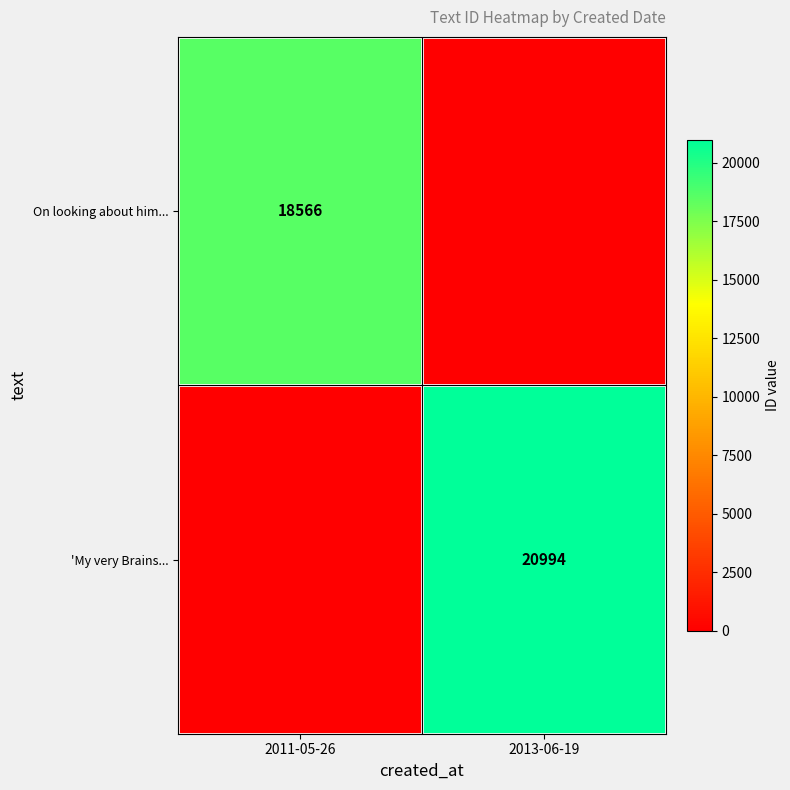

Is the value of On looking about him... at 2011-05-26 greater than the value of 'My very Brains... at 2013-06-19?

No